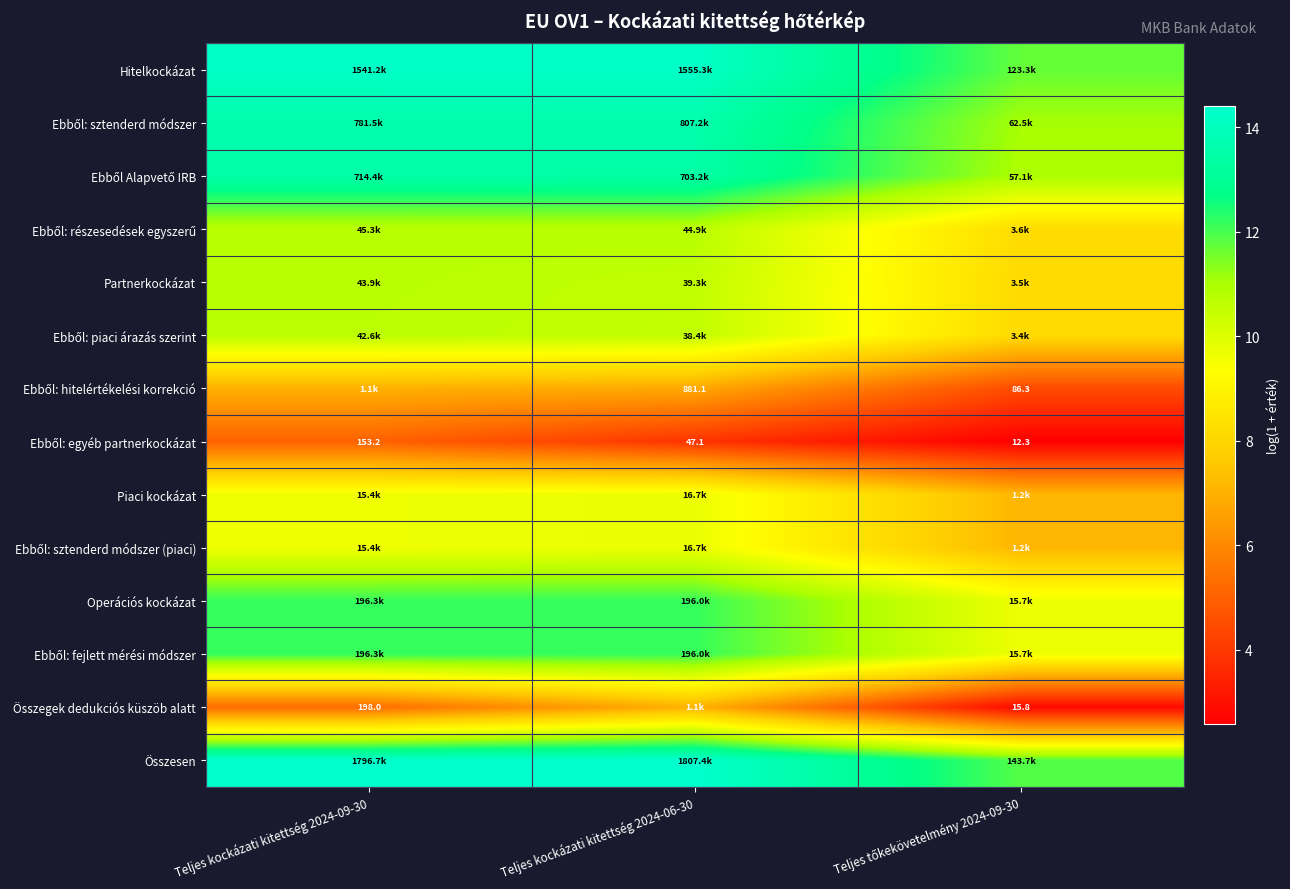

How many values in the Ebből: hitelértékelési korrekció series exceed 6?

2